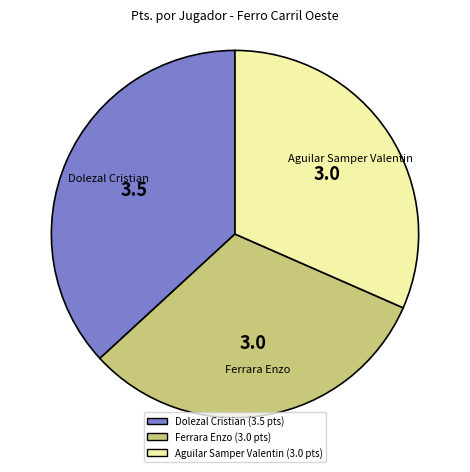

Which slice is the largest?

Dolezal Cristian